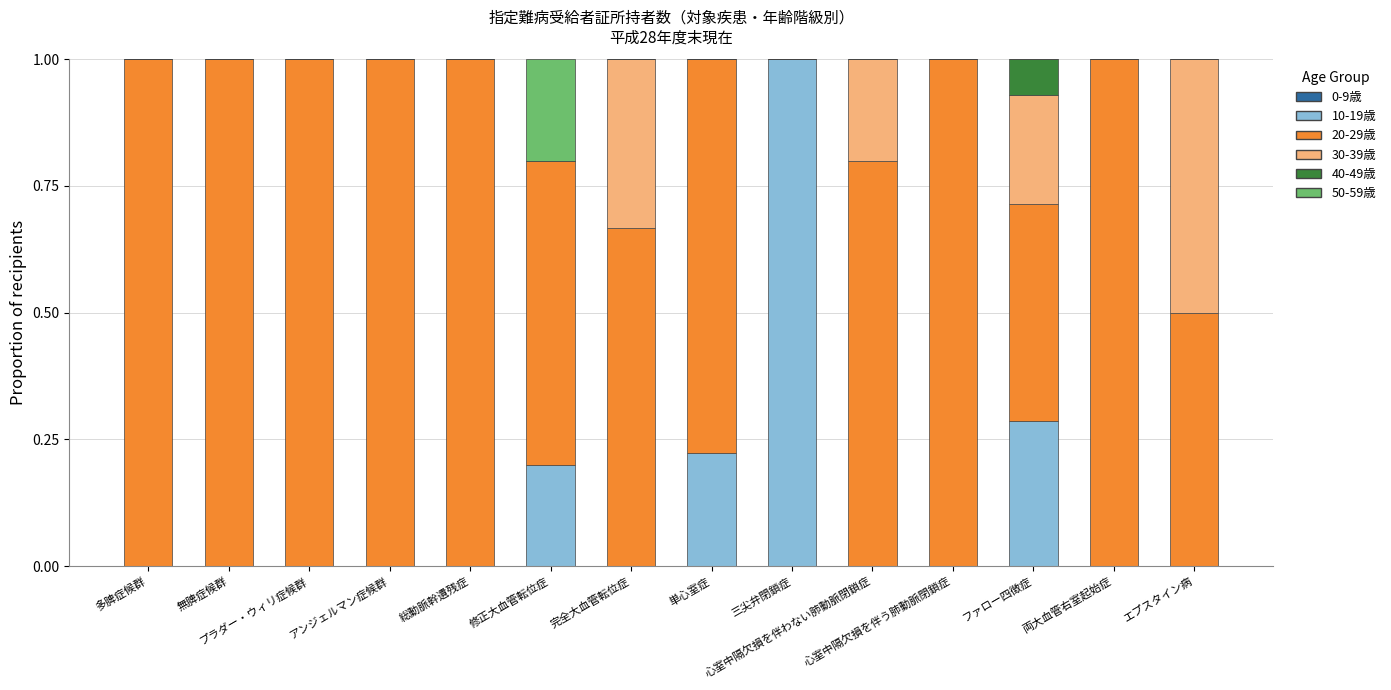

What is the total value across all series at 三尖弁閉鎖症?

1.0